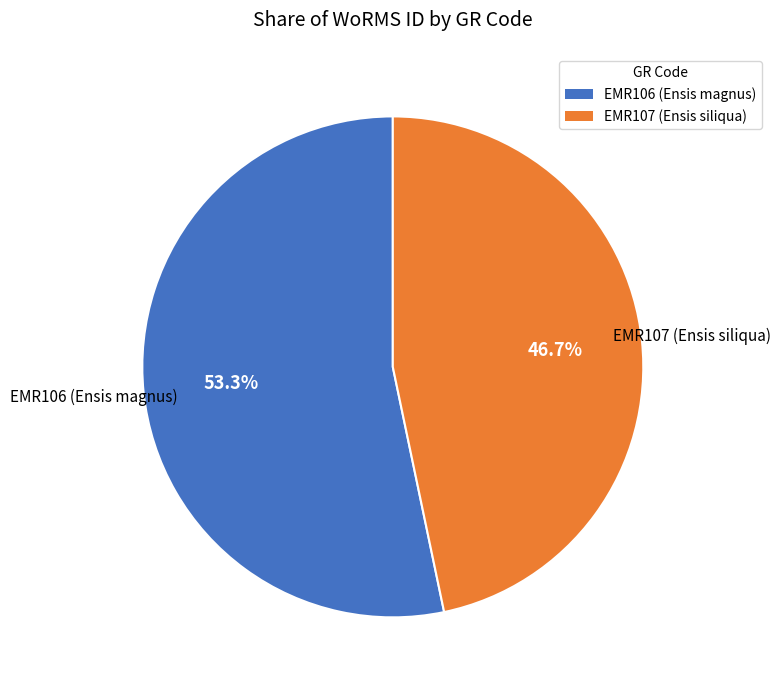

Is there any slice that represents more than half of the pie?

Yes